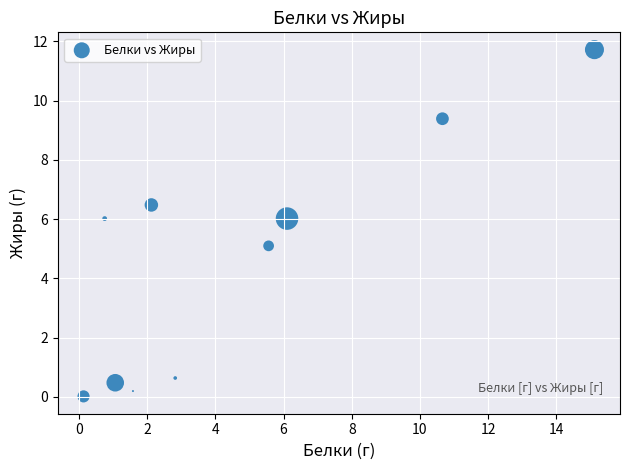

What is the average Y value?

4.6